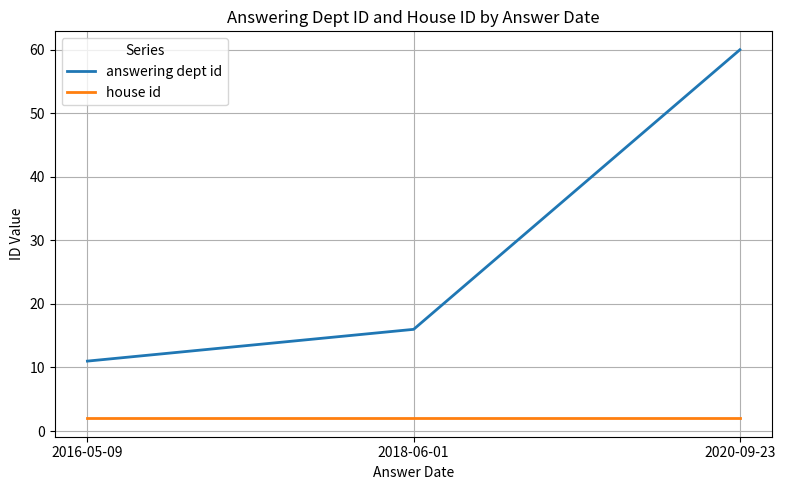

Which series has the largest range (max minus min)?

answering dept id